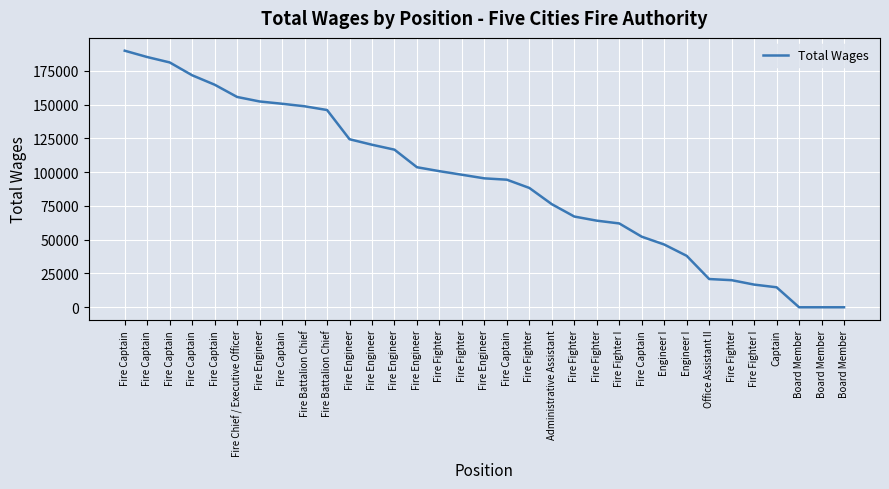

How many lines are shown in the chart?

1